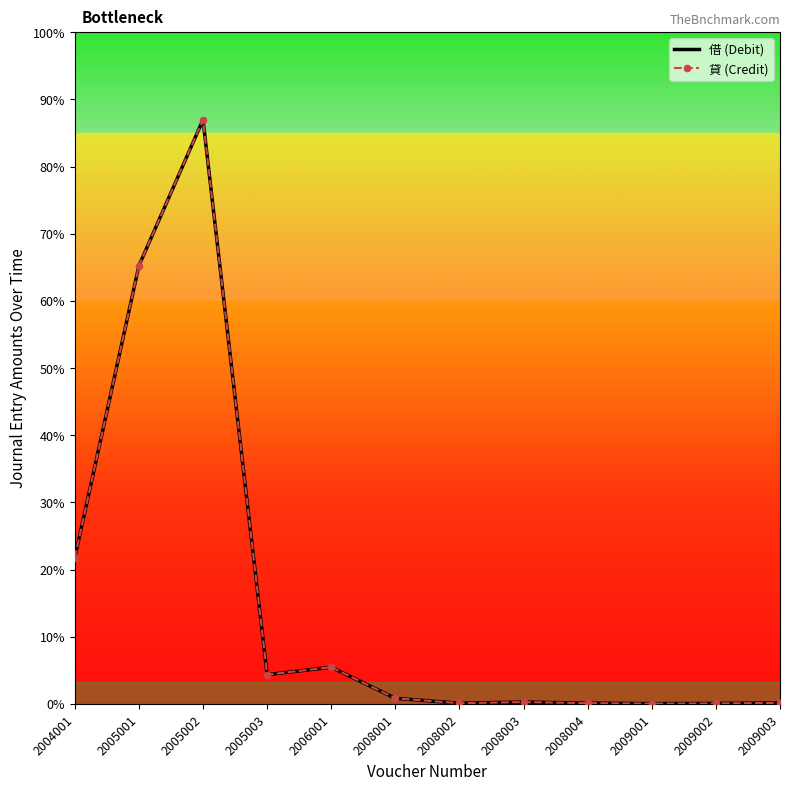

How many values in the 貸 (Credit) series are below 3820?

6